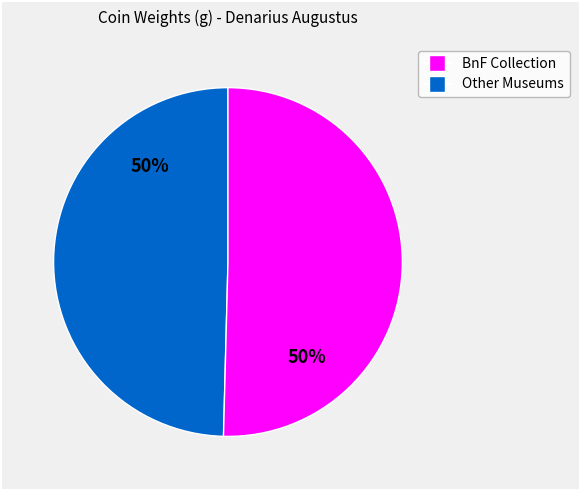

To the nearest percent, what is the average slice percentage?

50%